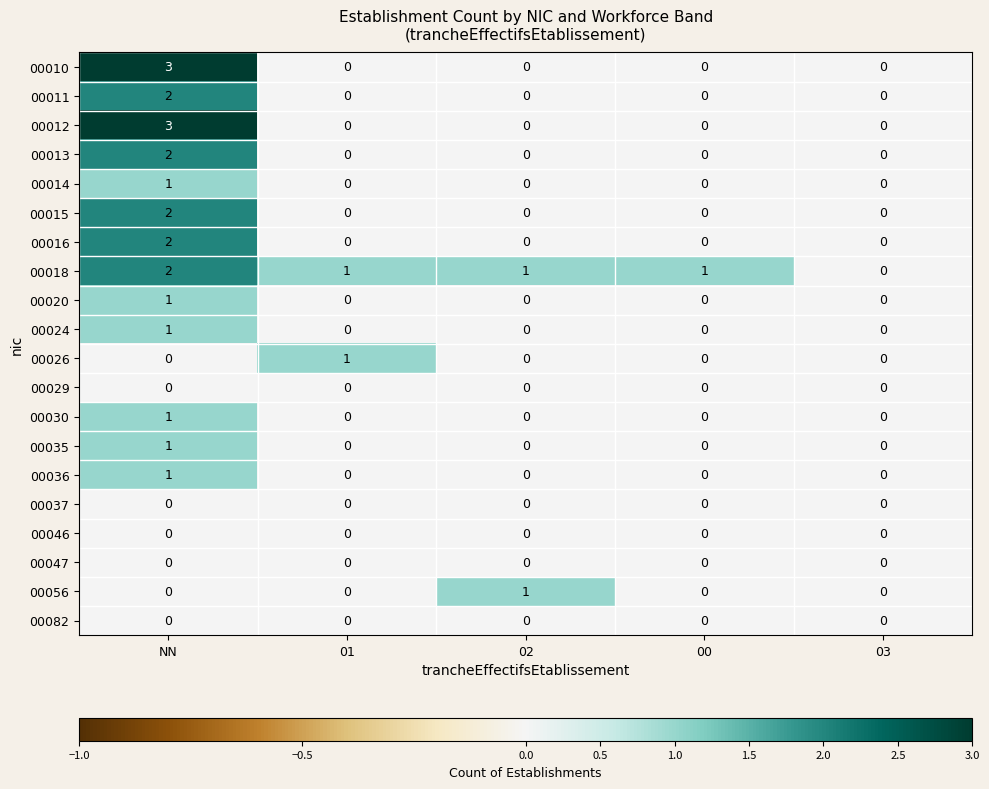

What is the total value across all series at NN?

22